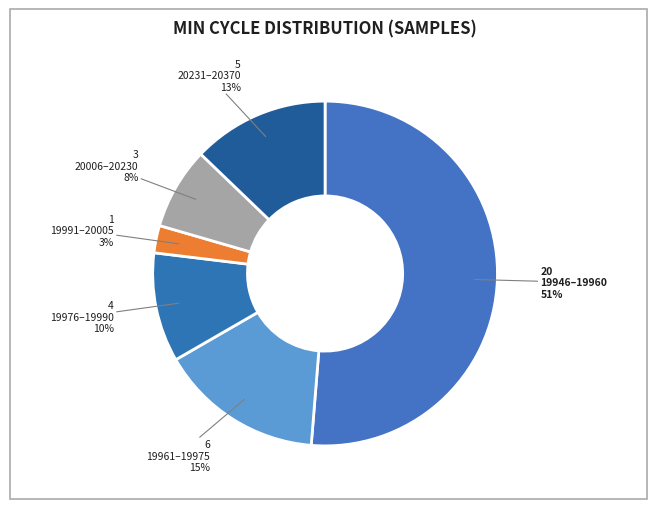

How many segments does this pie chart have?

6